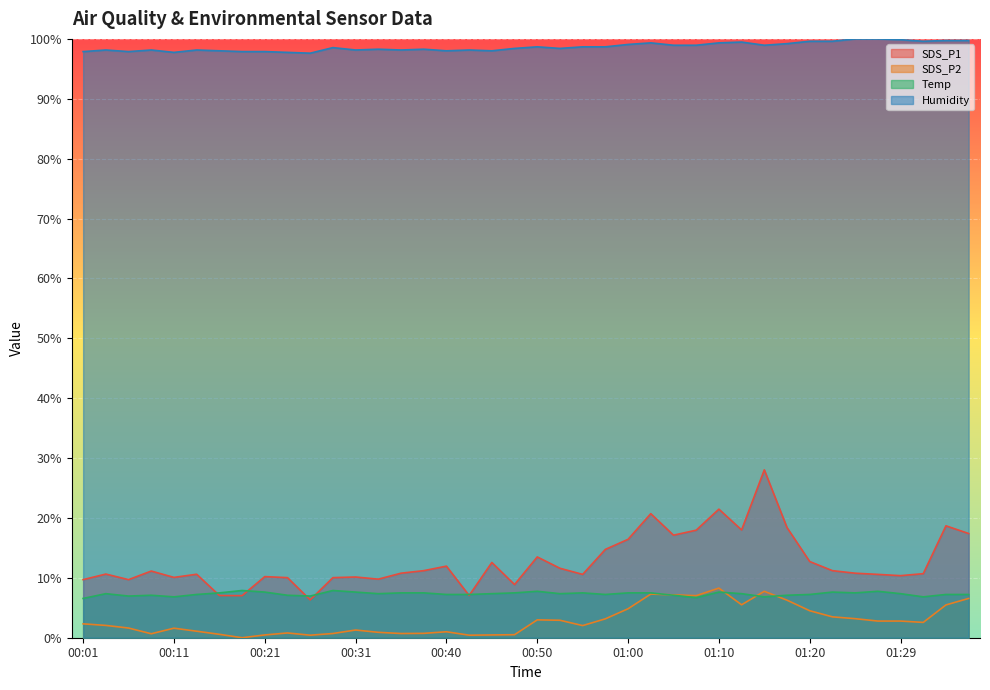

What is the average value of the Temp series?

7.3